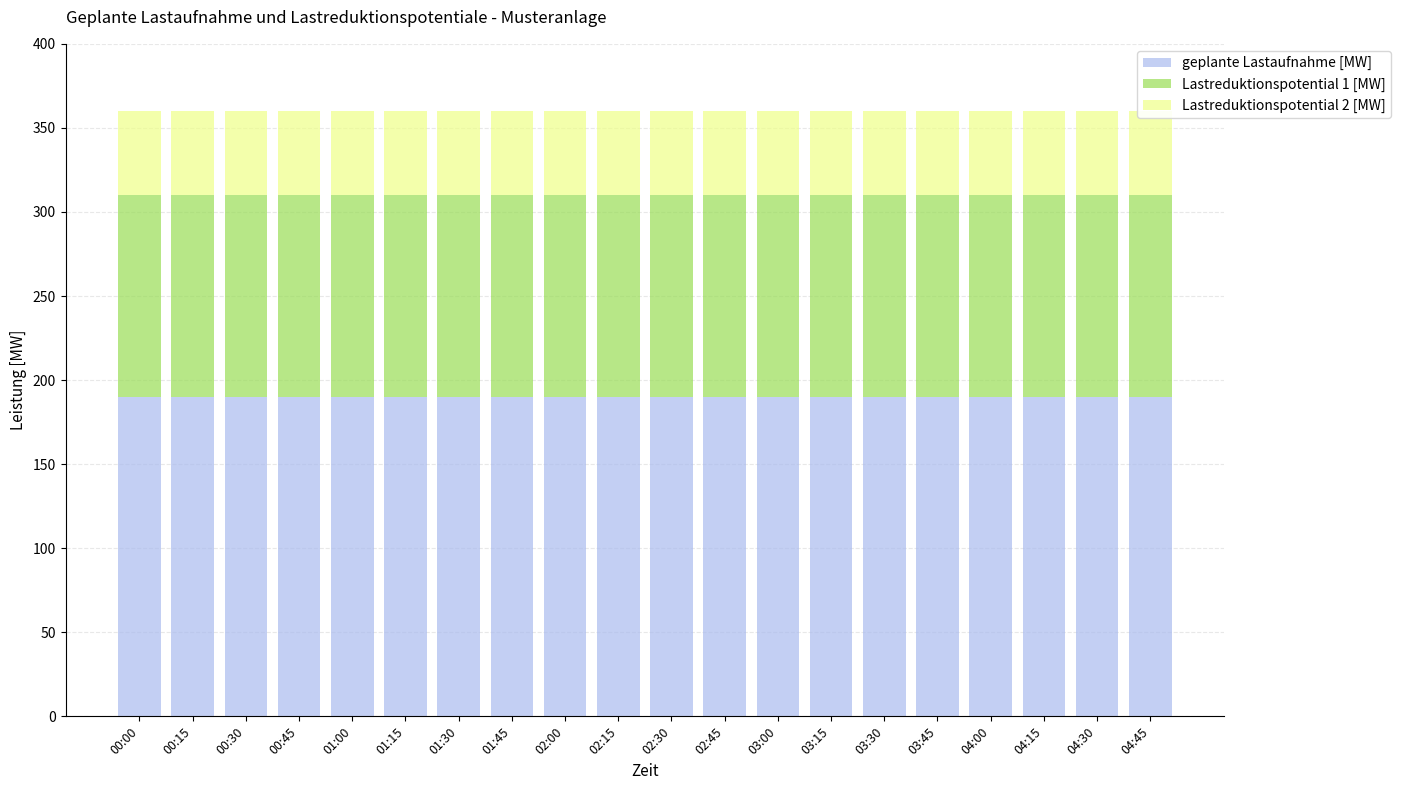

Which category has the highest value in the Lastreduktionspotential 2 [MW] series?

00:00